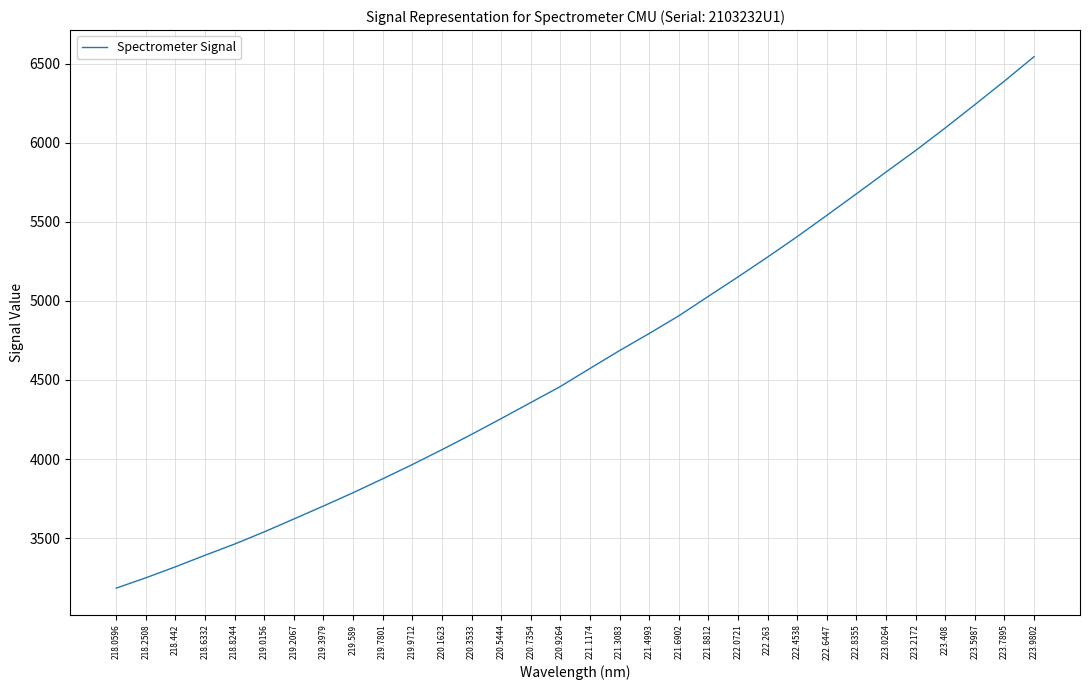

What is the greatest value displayed?

6543.9